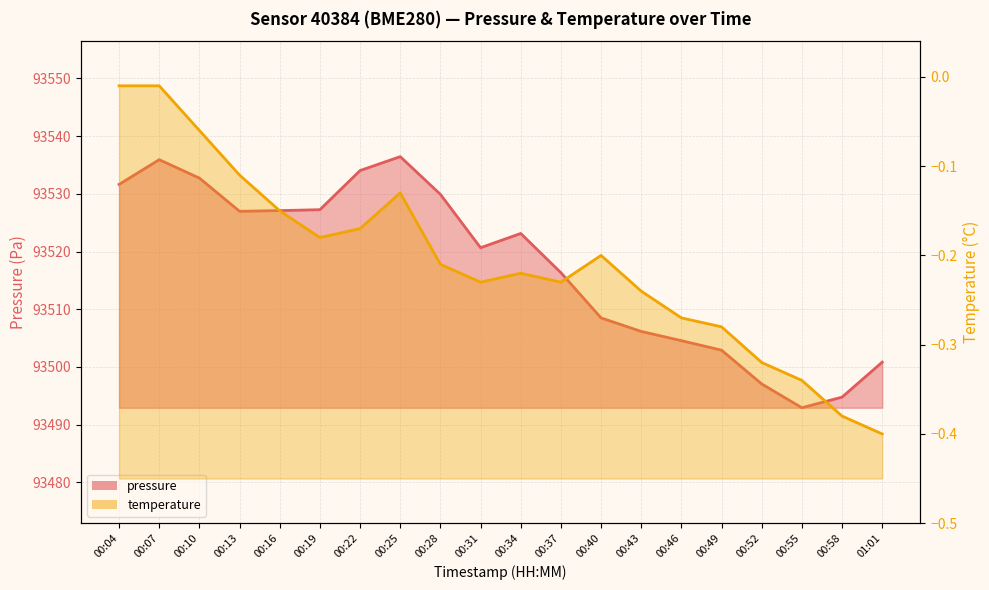

What are all the series names shown in the legend?

pressure, temperature